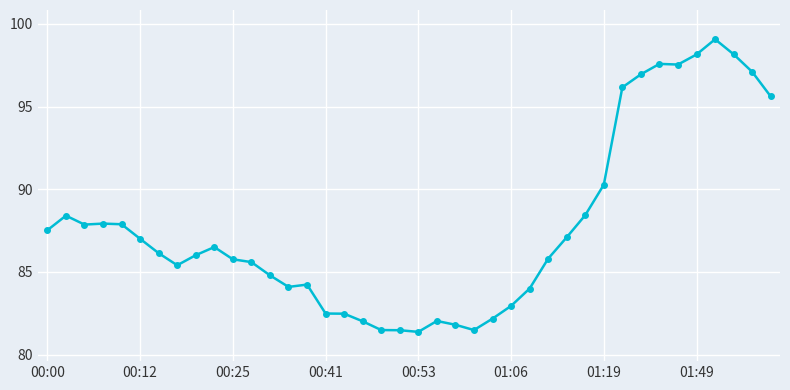

What is the difference between the second highest and second lowest values?

16.7